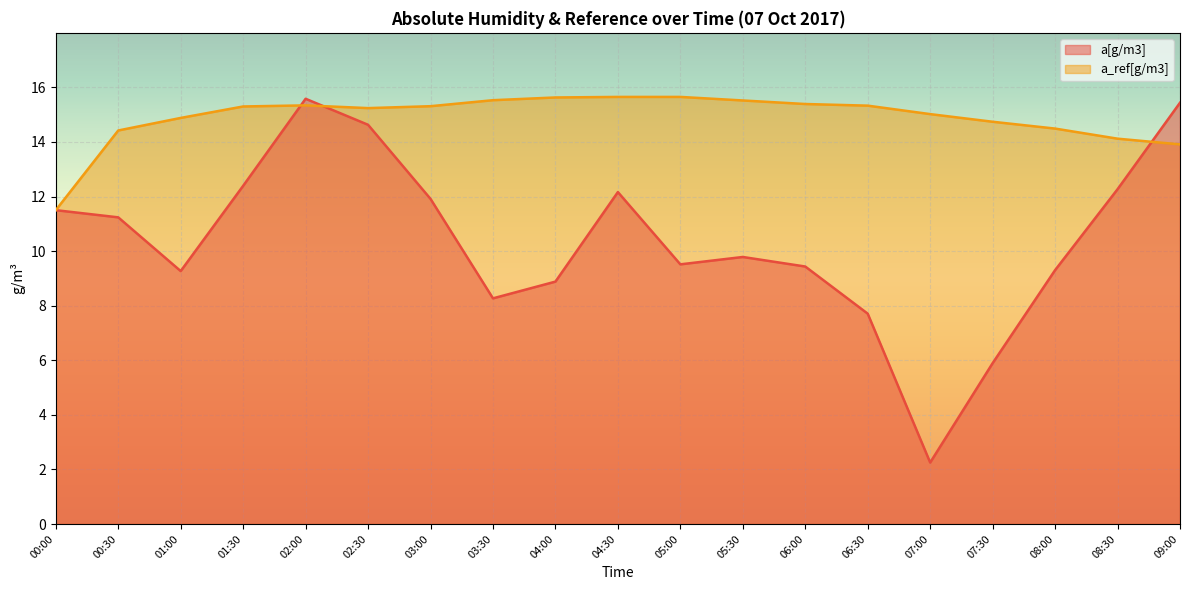

What is the difference between the maximum and second lowest values in the a_ref[g/m3] series?

1.7